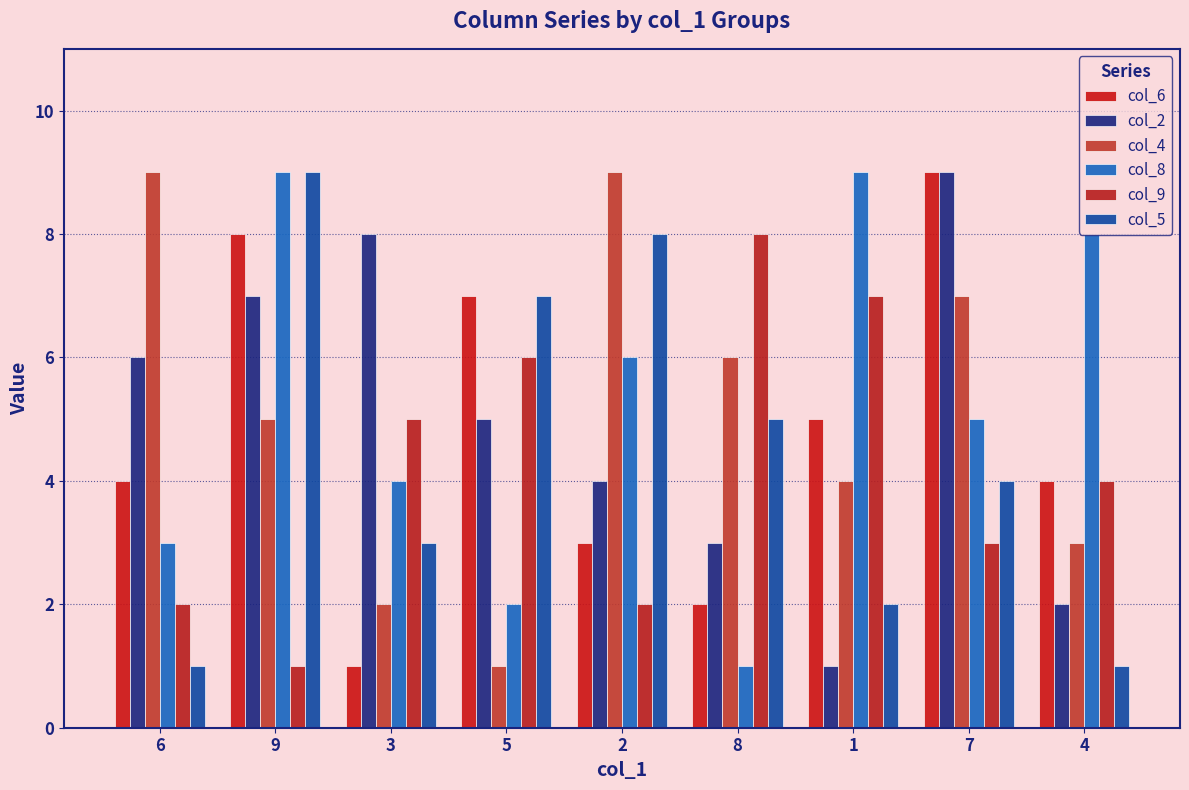

Count the col_9 values in the range 2 to 6.

6